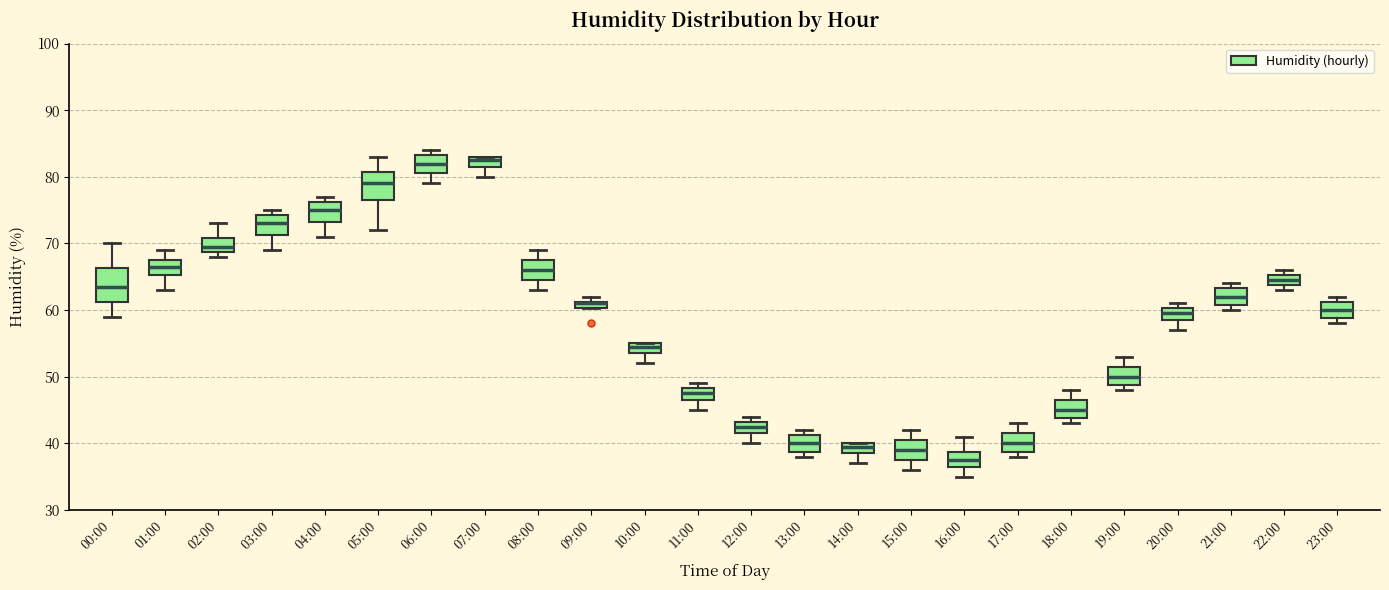

Where does the upper whisker of the box for 16:00 end on the y-axis? The values are not printed on the chart, so give them approximately, as read against the axis.

41